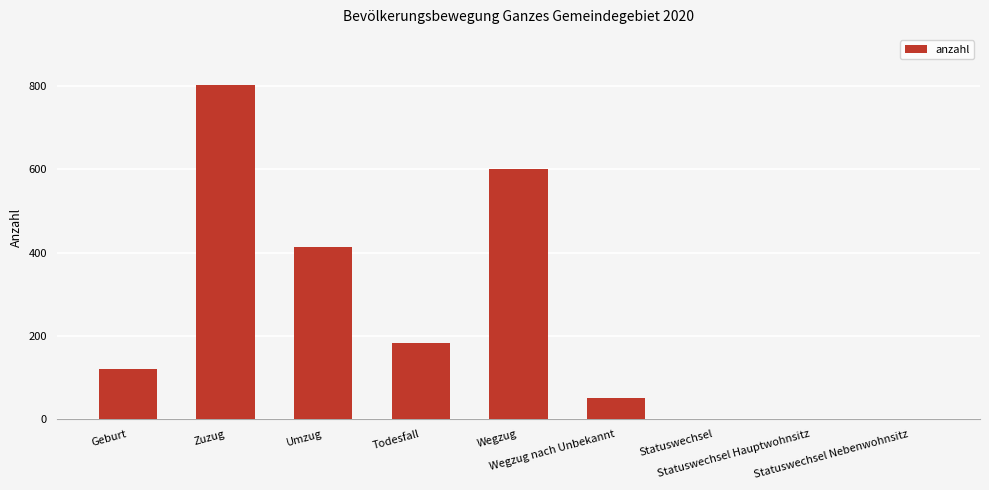

Rank the categories by value from highest to lowest.

Zuzug, Wegzug, Umzug, Todesfall, Geburt, Wegzug nach Unbekannt, Statuswechsel, Statuswechsel Hauptwohnsitz, Statuswechsel Nebenwohnsitz